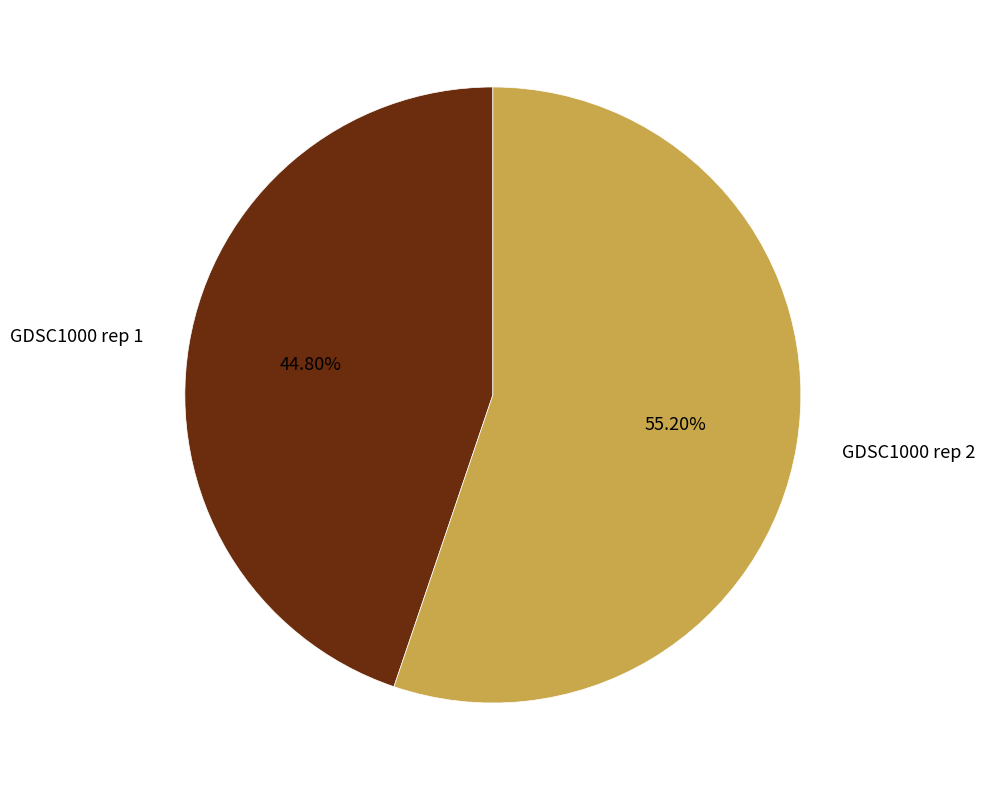

Does any single category account for the majority?

Yes